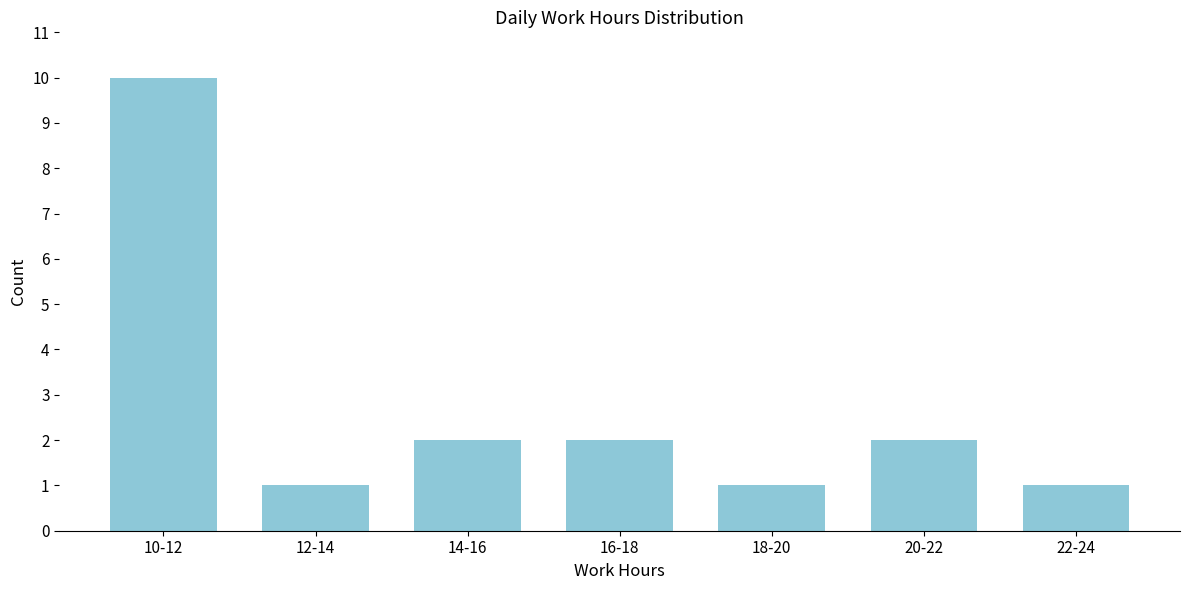

Reading right to left, list all the values displayed in this chart.

1	2	1	2	2	1	10